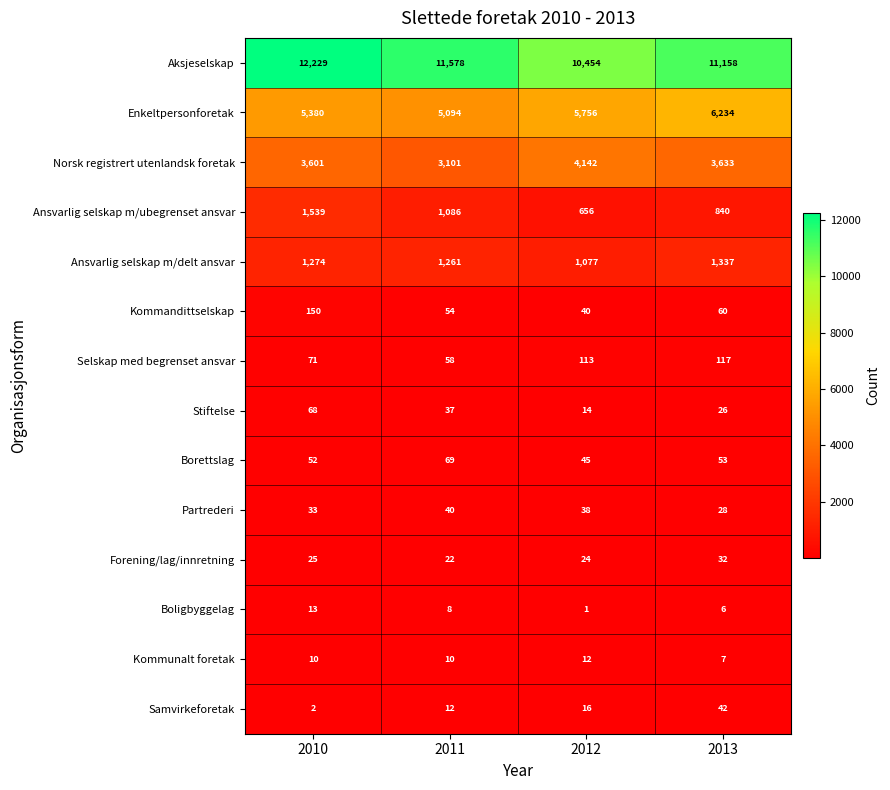

What is the sum of the Forening/lag/innretning values at 2013 and 2012?

56